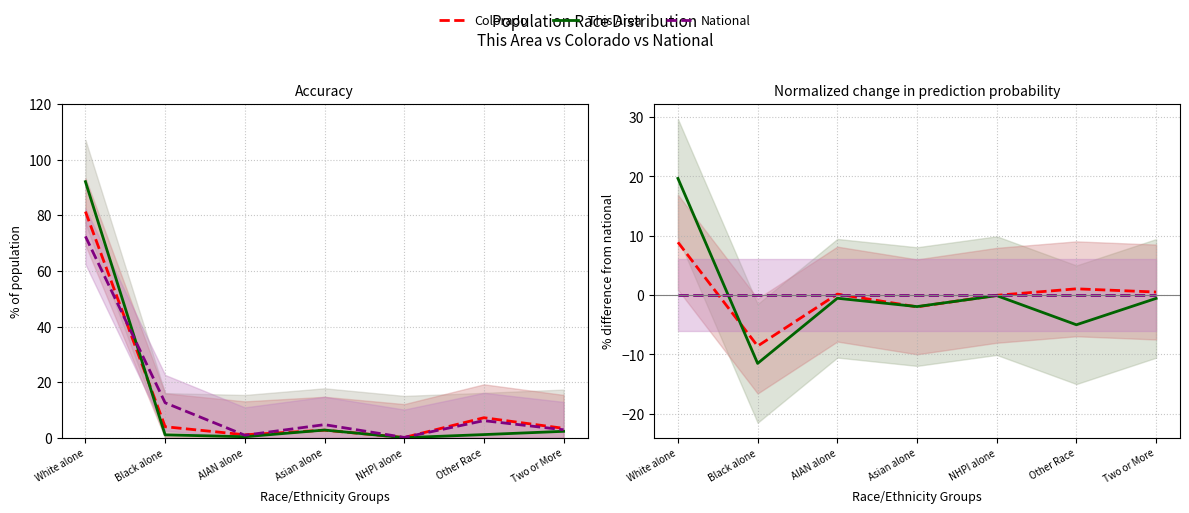

True or false: This Area and National cross at least once.

False